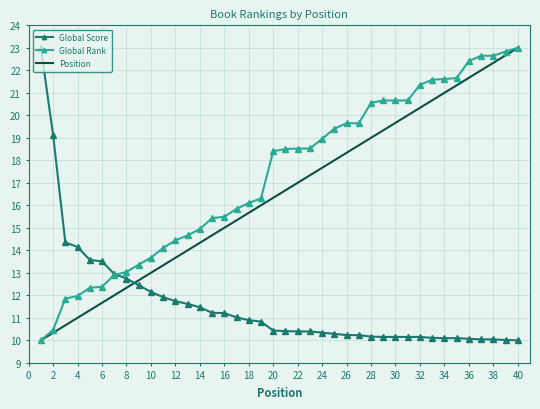

Which series ends up on top after the final intersection of Position and Global Score?

Position